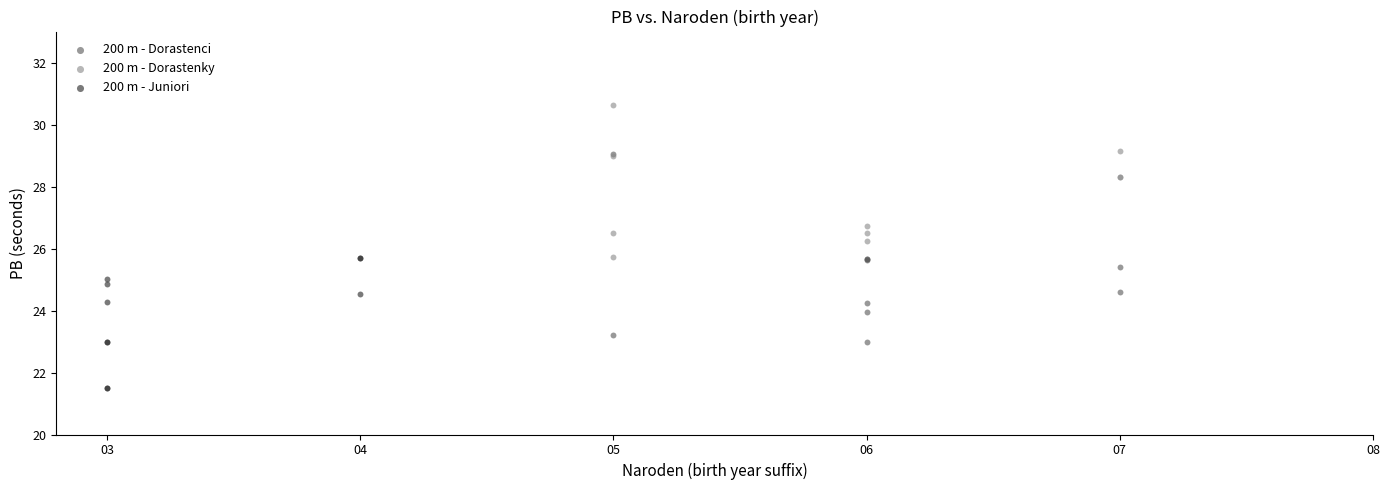

Which series reaches the maximum Y coordinate?

200 m - Dorastenky